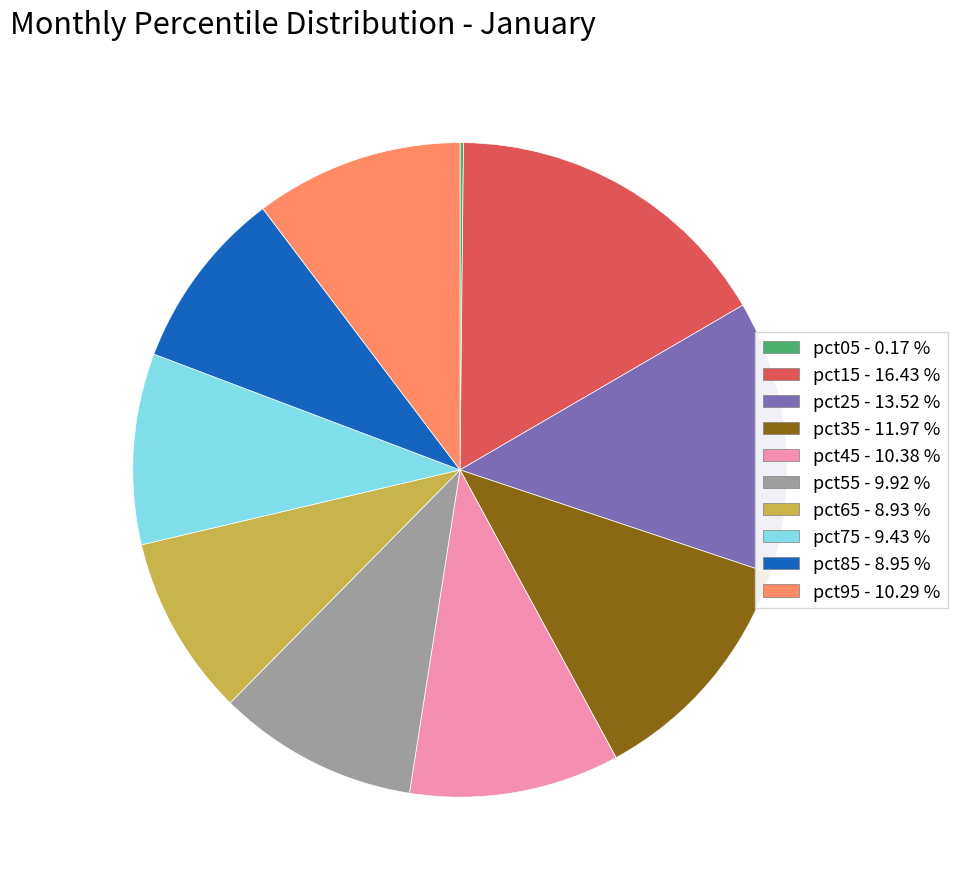

Is the sum of pct85 and pct65 greater than half?

No